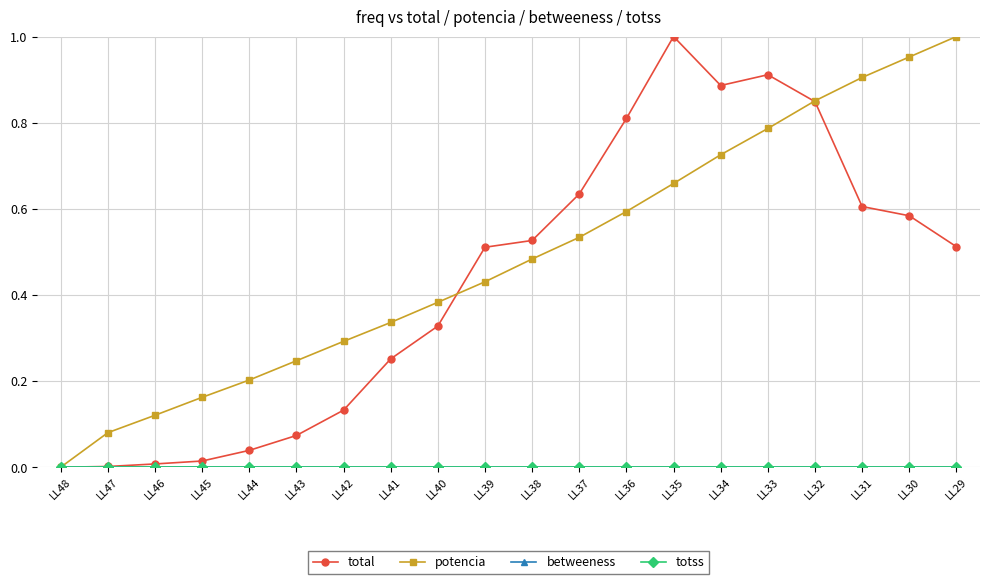

Which series has the largest total across all categories?

potencia